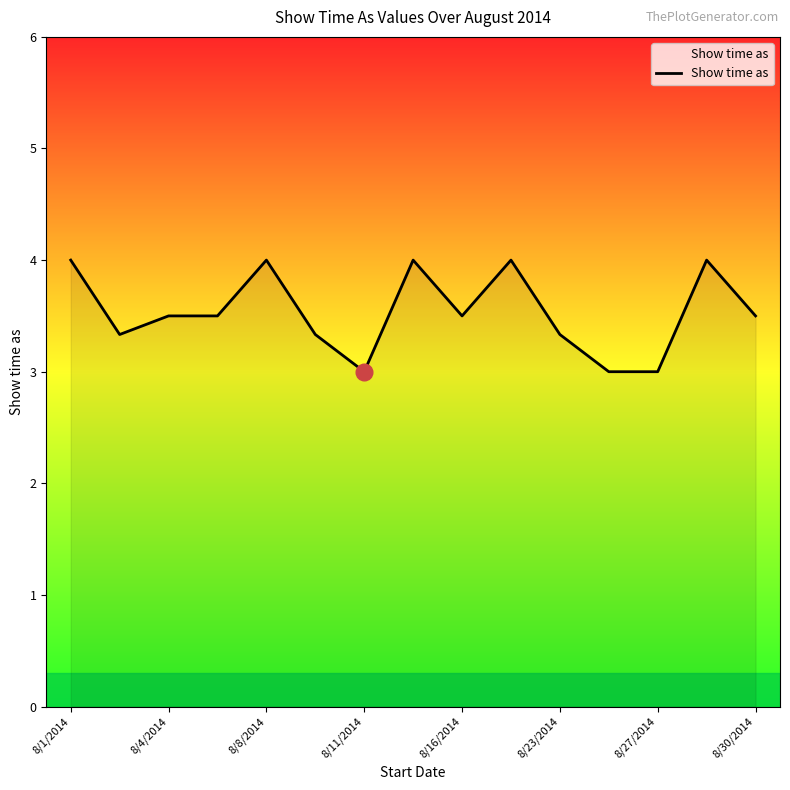

What is the difference between the maximum and minimum values?

1.0